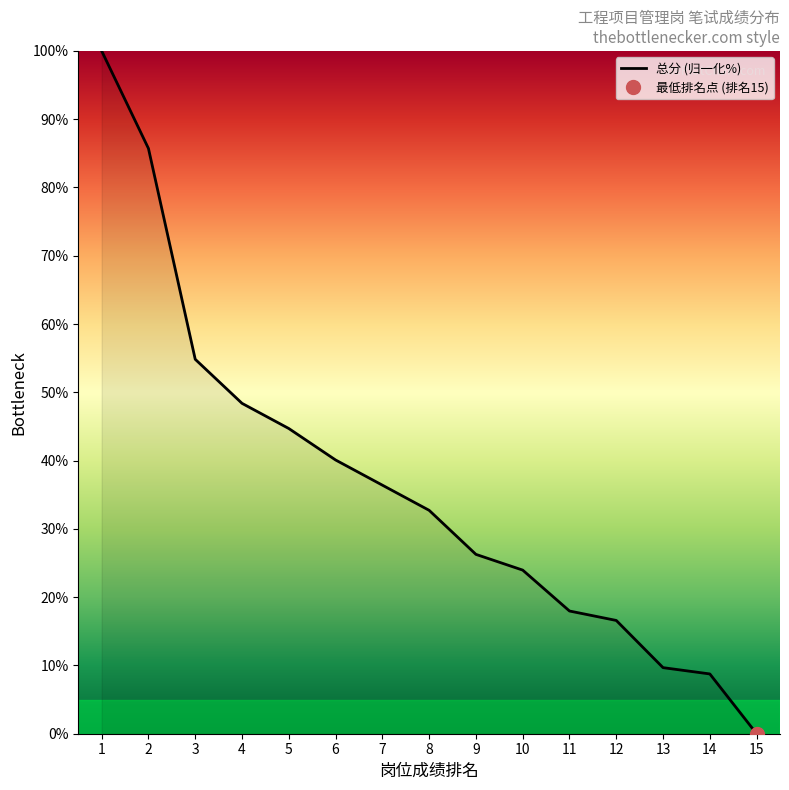

What is the difference between the second highest and second lowest values?

77.0